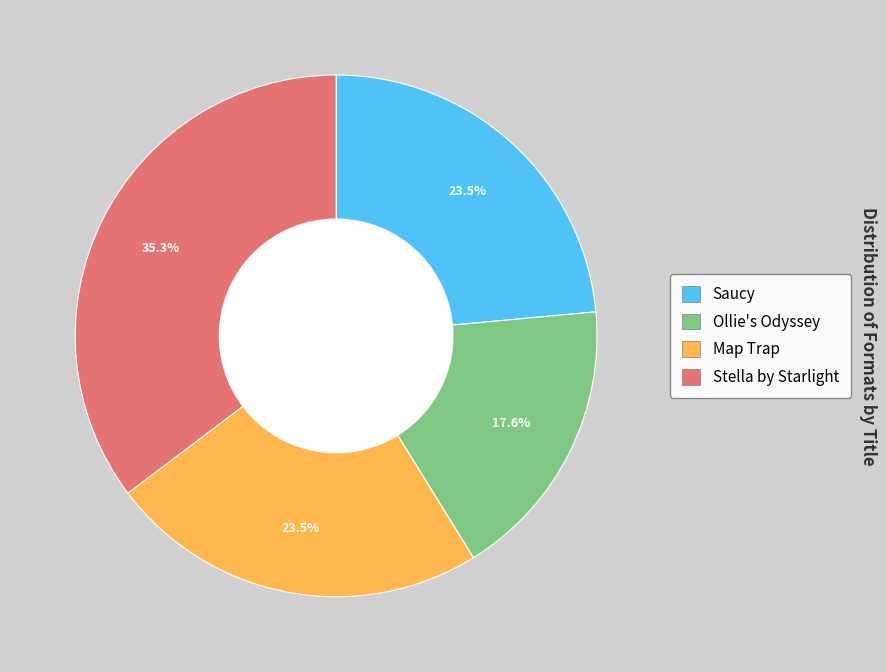

What percentage is NOT represented by Ollie's Odyssey?

82.4%